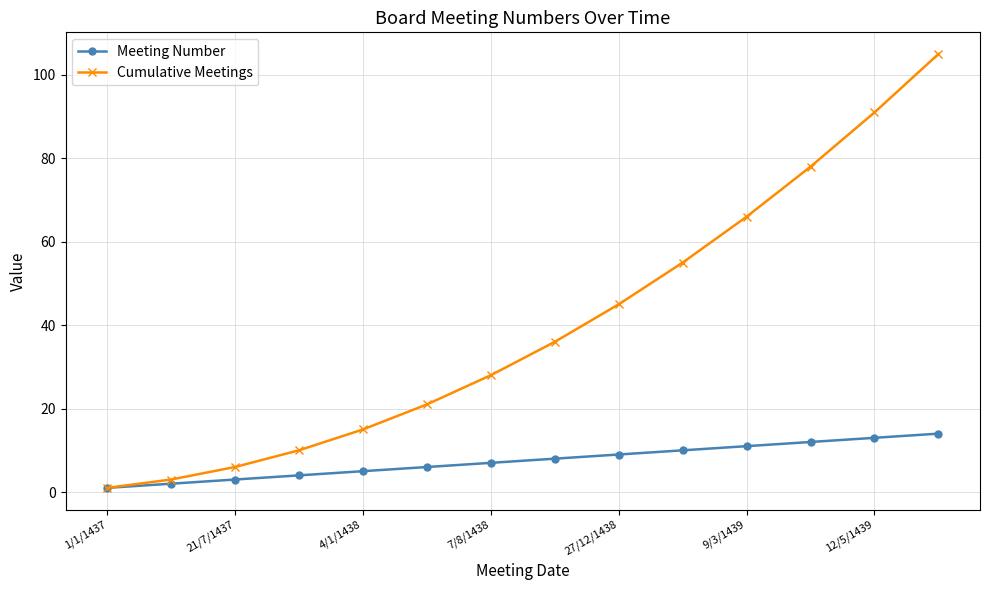

True or false: Cumulative Meetings has more than 0 interior local peaks.

False